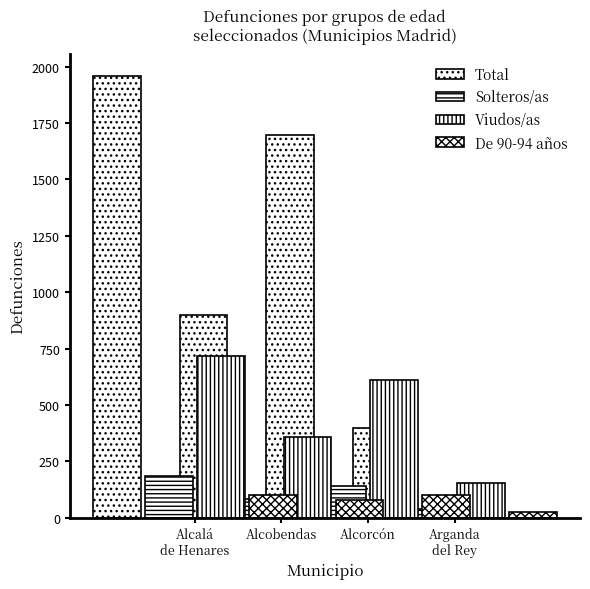

Is the value of Viudos/as at Alcobendas greater than the value of De 90-94 años at Alcalá
de Henares?

Yes